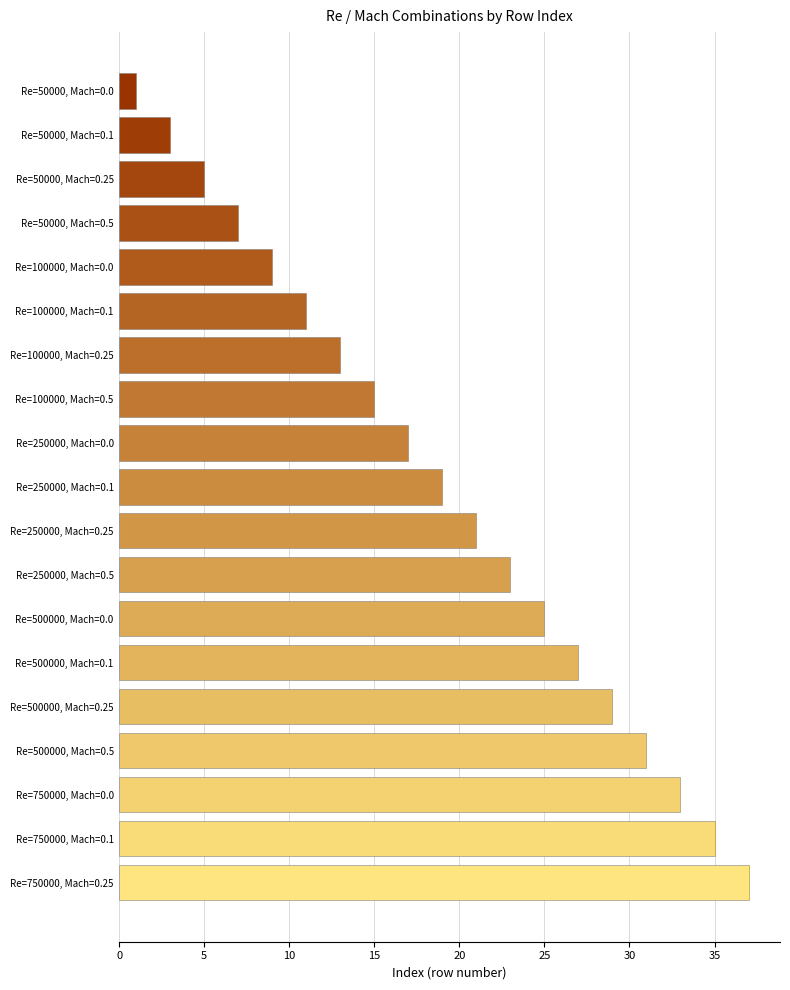

Between Re=500000, Mach=0.25 and Re=500000, Mach=0.5, which is larger?

Re=500000, Mach=0.5